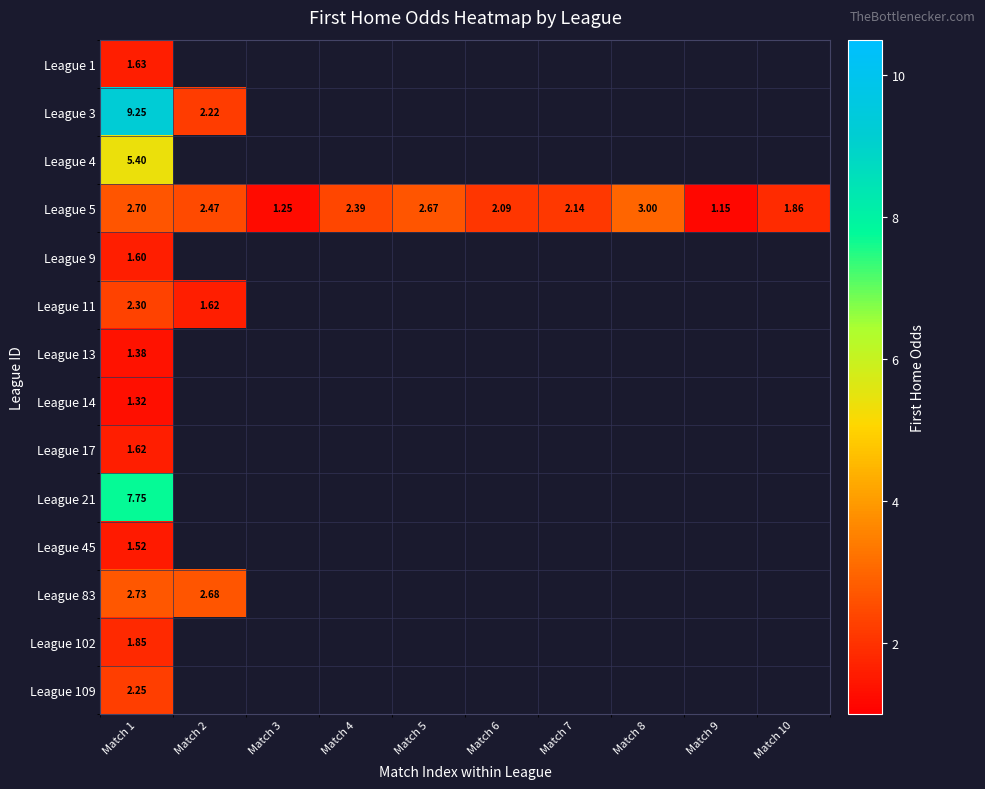

List the series in order of their peak value, highest first.

League 3, League 21, League 4, League 5, League 83, League 11, League 109, League 102, League 1, League 17, League 9, League 45, League 13, League 14